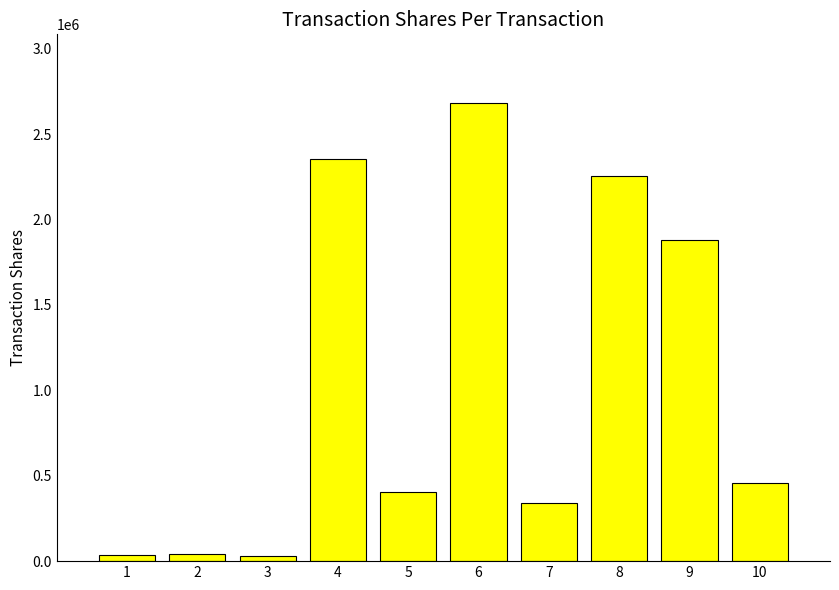

What is the maximum value shown in the chart?

2681557